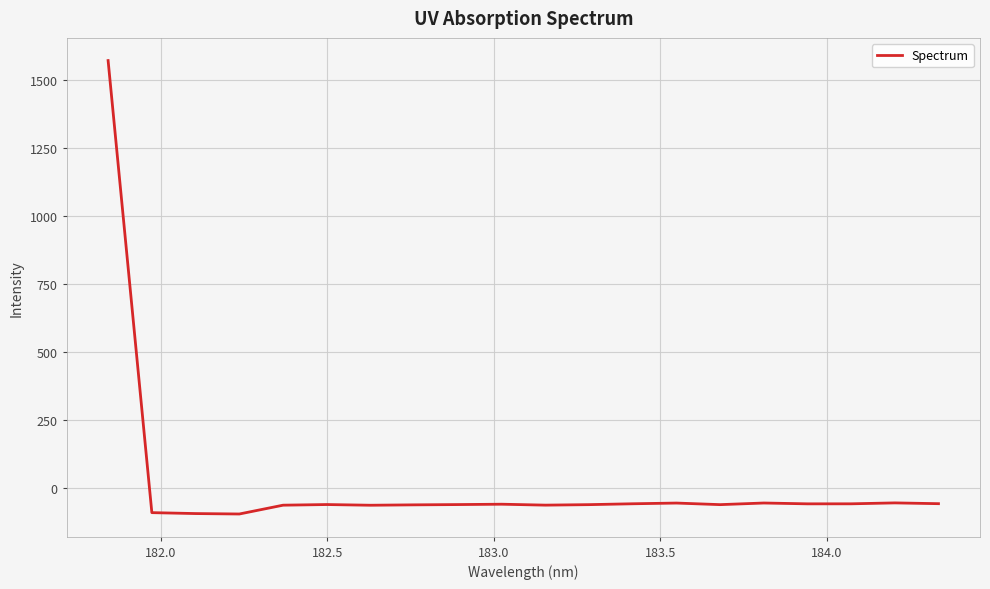

What is the sum of all values?

363.5